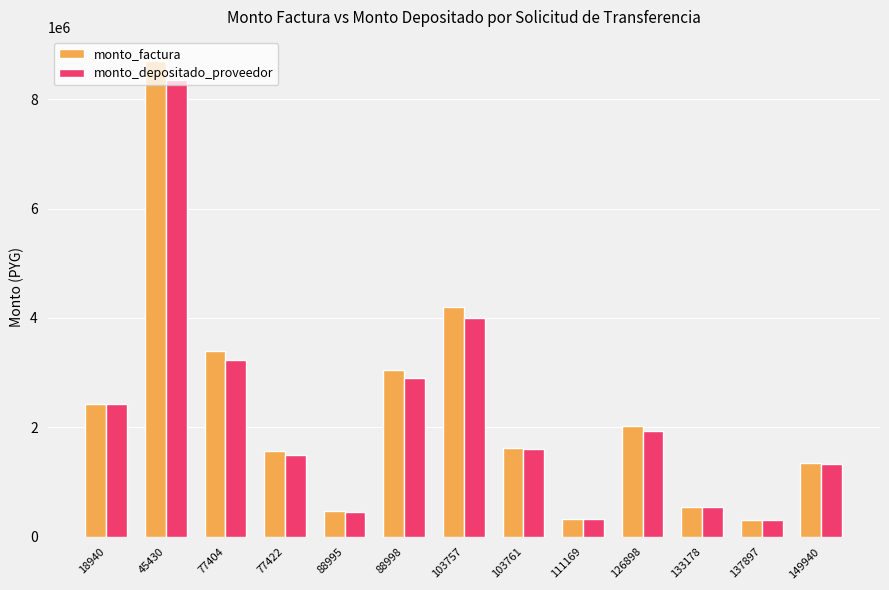

Which series has the largest total across all categories?

monto_factura